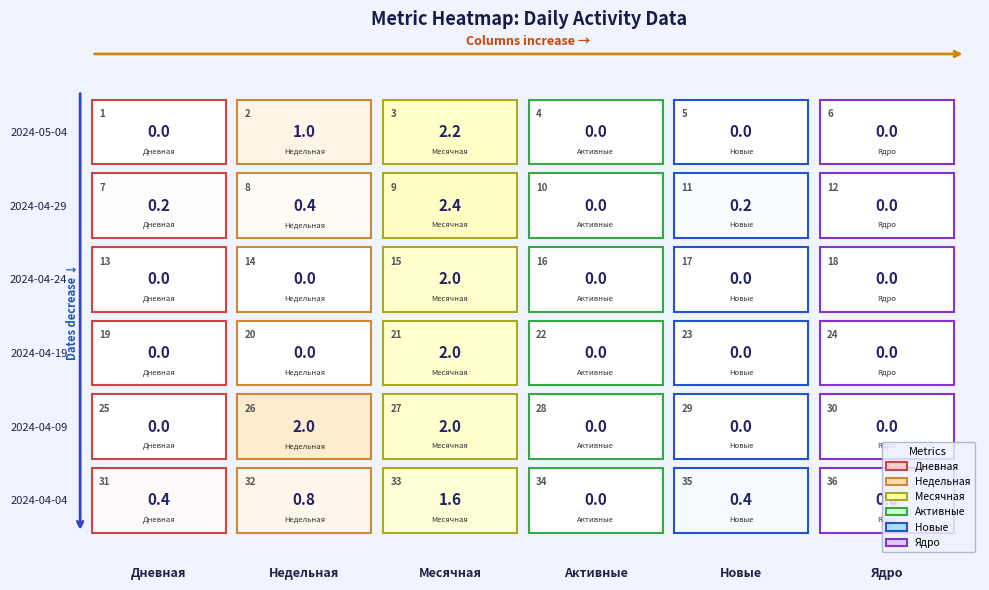

The value of 5 at 2 is 0. True or false?

True